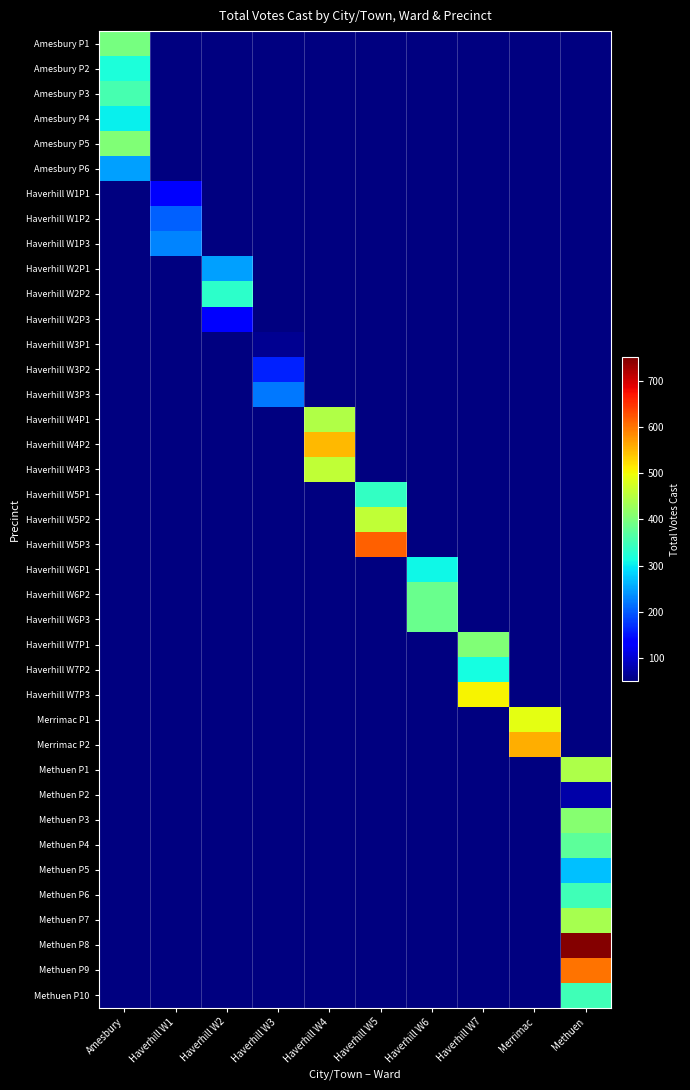

How many distinct data groups are displayed?

39